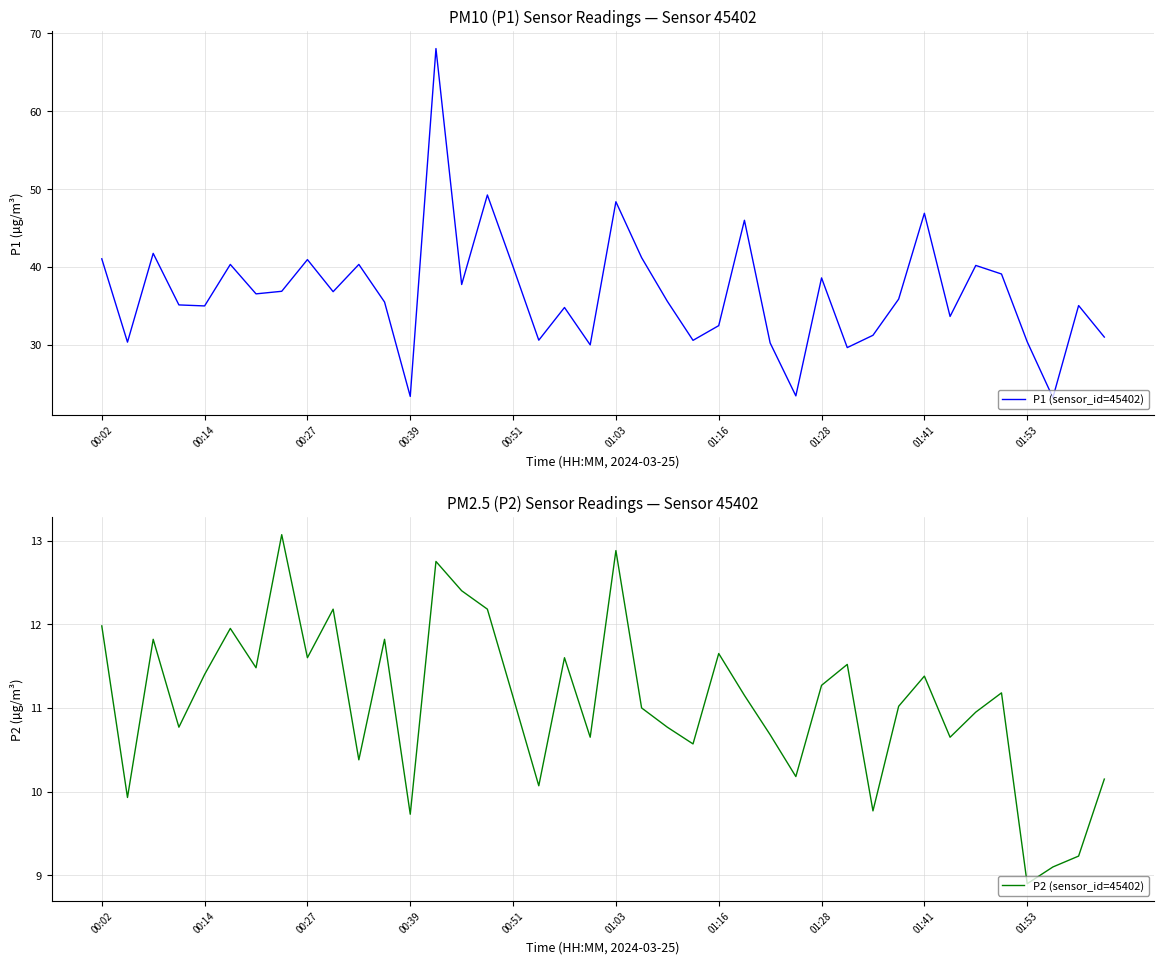

At which label does P2 (sensor_id=45402) reach its minimum?

01:53